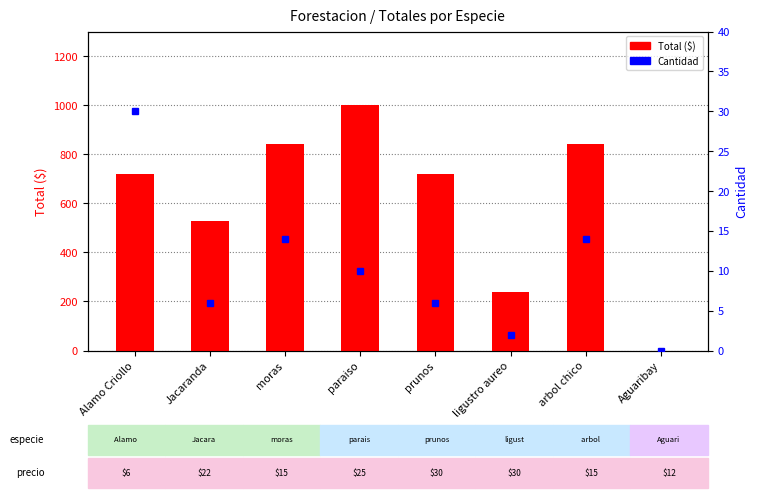

What is the maximum value for Total ($)?

1000